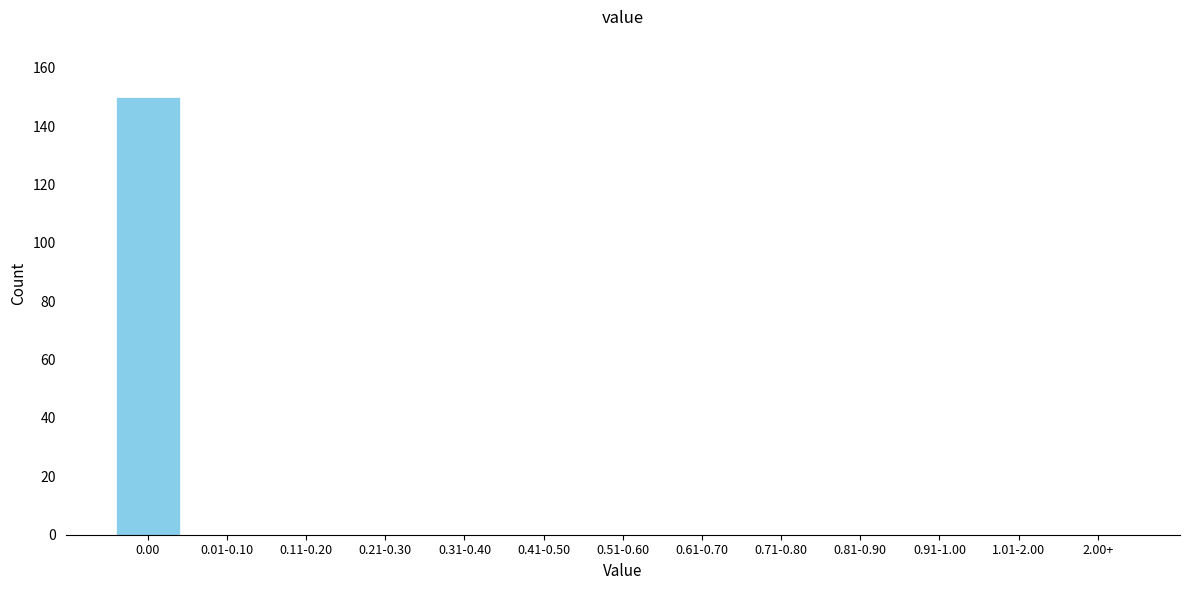

Reading right to left, what are all the values shown in this chart?

2.00+=0	1.01-2.00=0	0.91-1.00=0	0.81-0.90=0	0.71-0.80=0	0.61-0.70=0	0.51-0.60=0	0.41-0.50=0	0.31-0.40=0	0.21-0.30=0	0.11-0.20=0	0.01-0.10=0	0.00=150